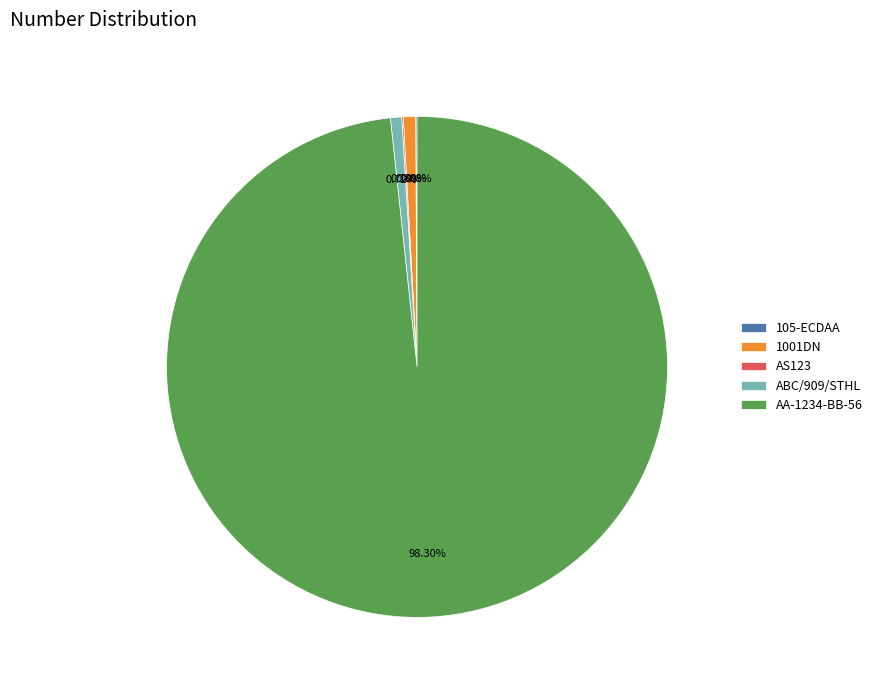

True or false: AA-1234-BB-56 accounts for 98% of the total.

True